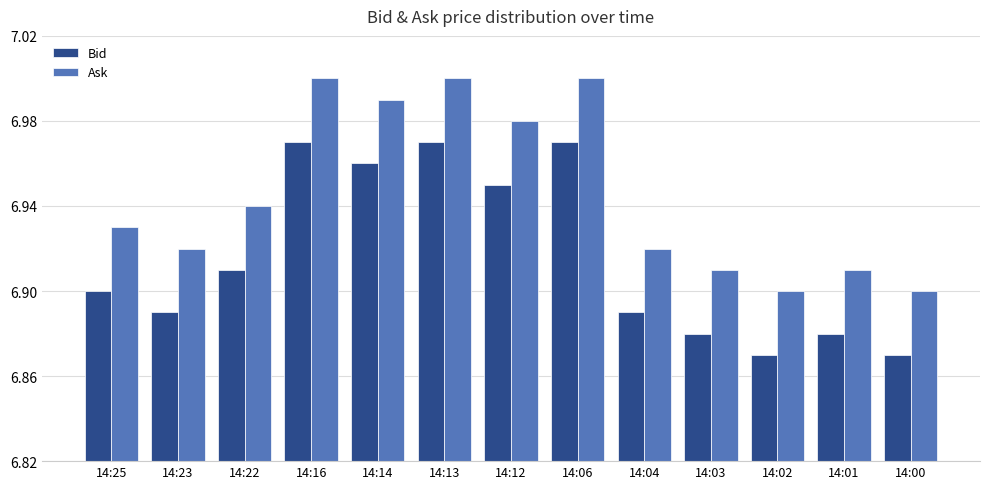

What are all the series names shown in the legend?

Bid, Ask